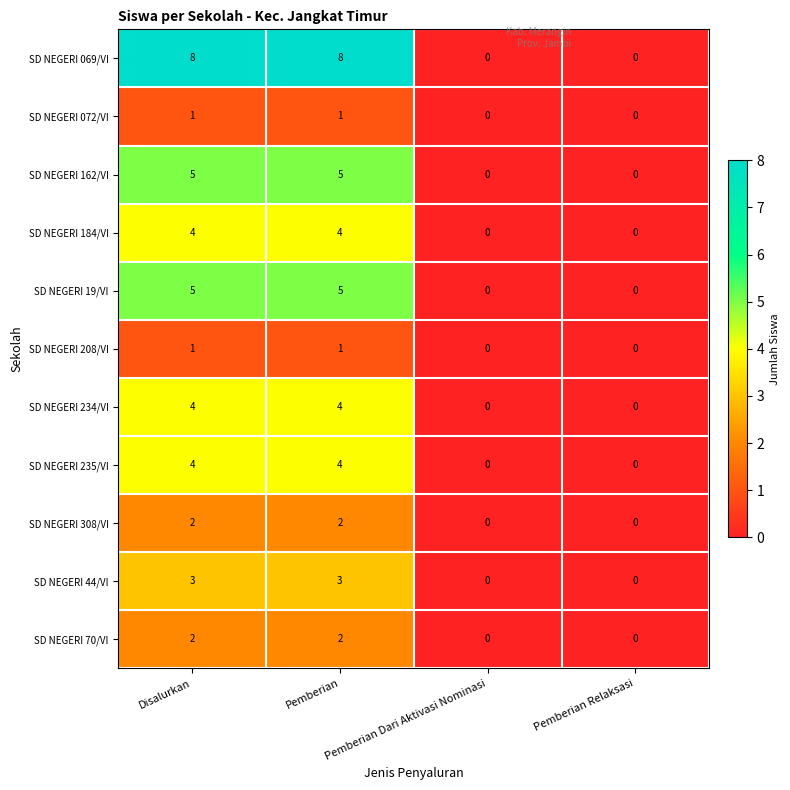

Count the number of data series in this chart.

11